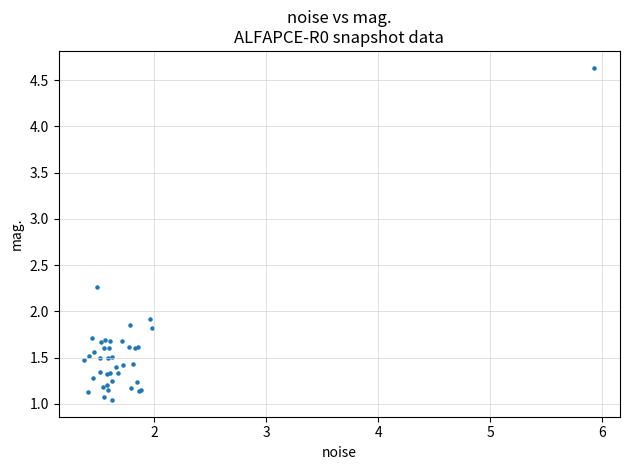

What Y value in the scatter plot is closest to 2?

1.9